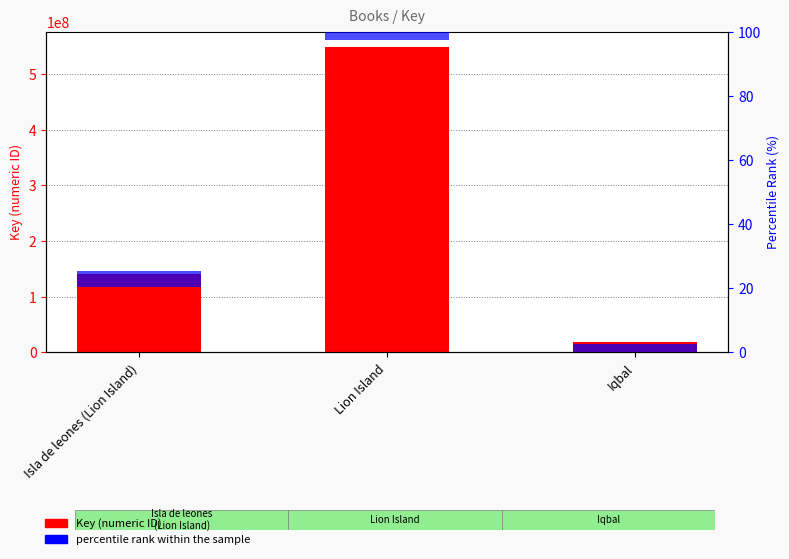

What is the label of the 2nd bar from the right?

Lion Island